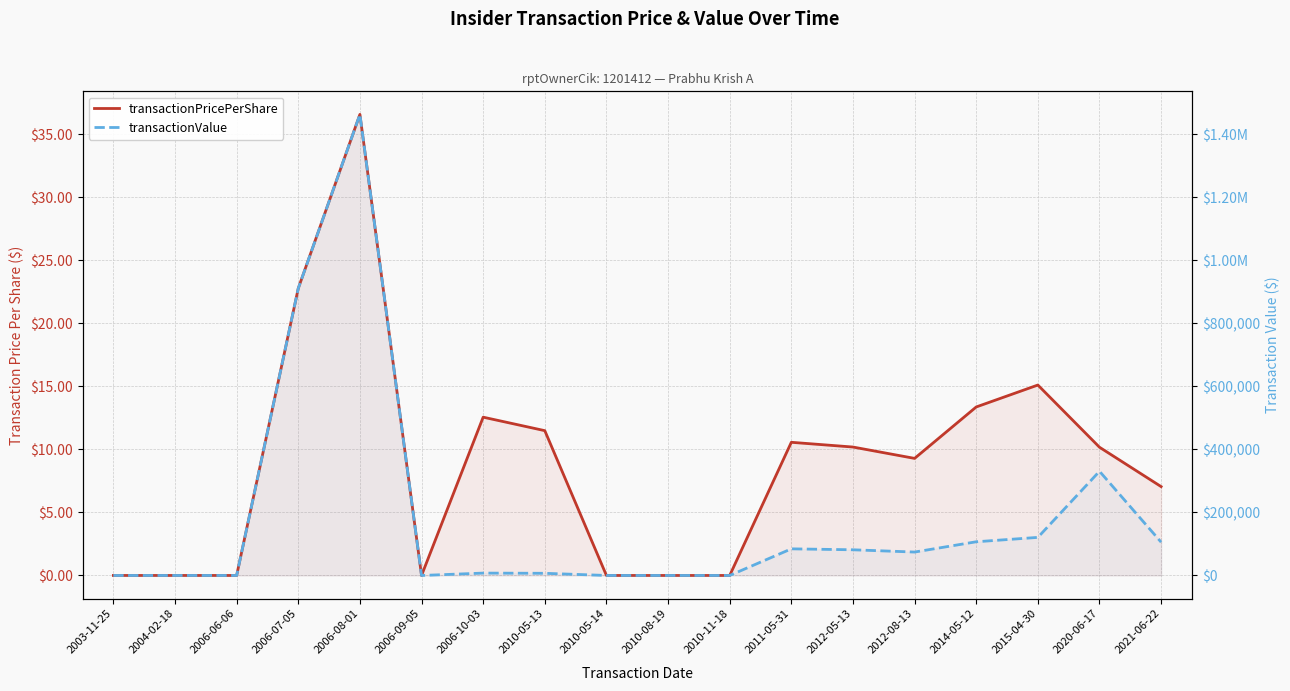

The value of transactionValue at 2006-08-01 is 1463360.0. True or false?

True